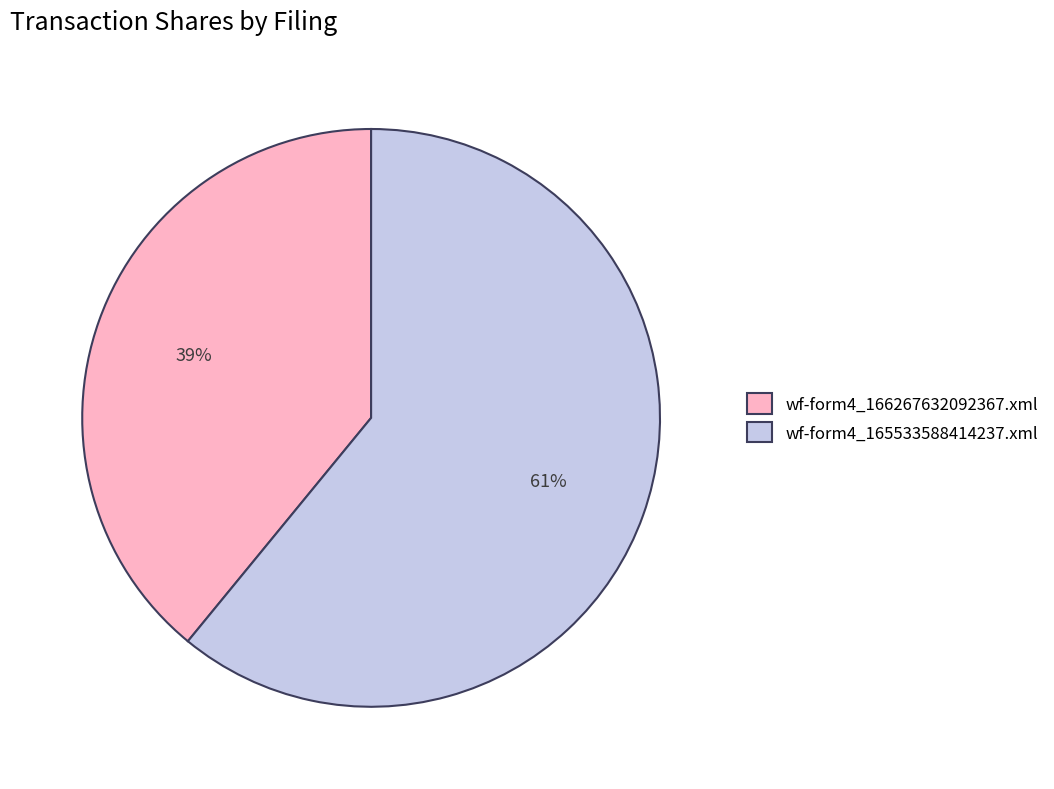

What is the smallest slice in the pie chart?

wf-form4_166267632092367.xml